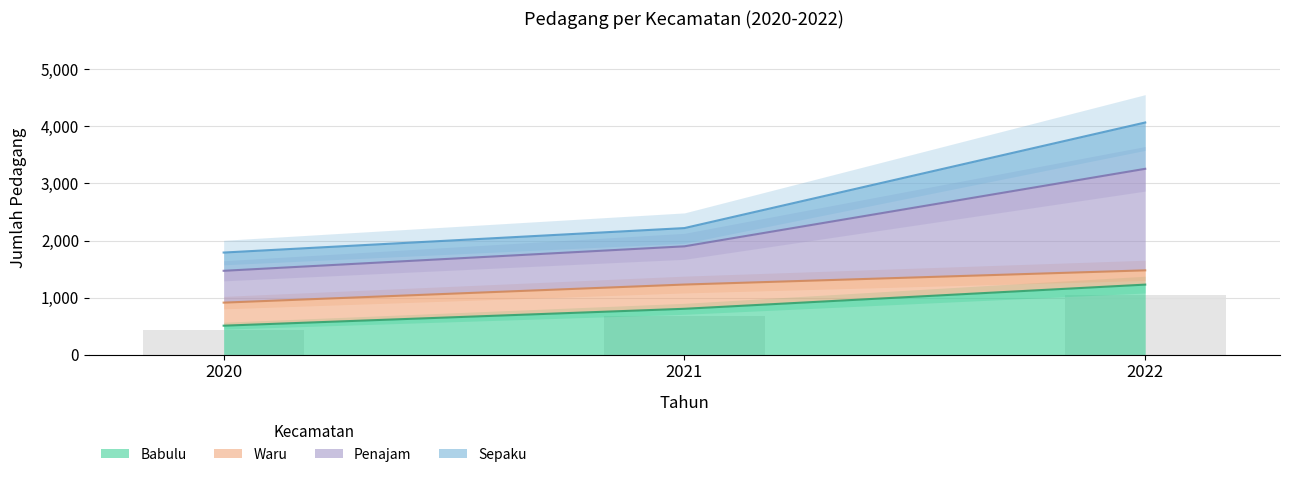

What is the difference between the second highest and minimum values in the Babulu series?

296